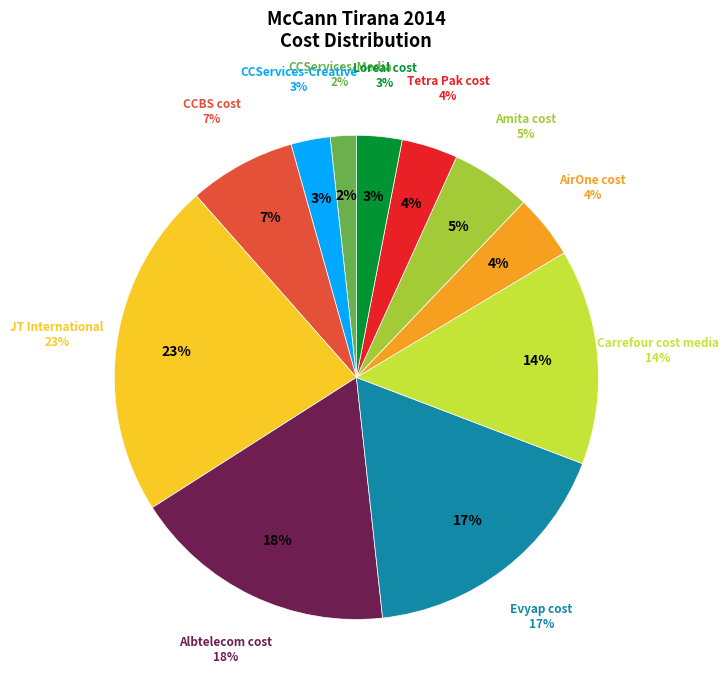

What percentage is the Evyap cost slice, to the nearest percent?

17%